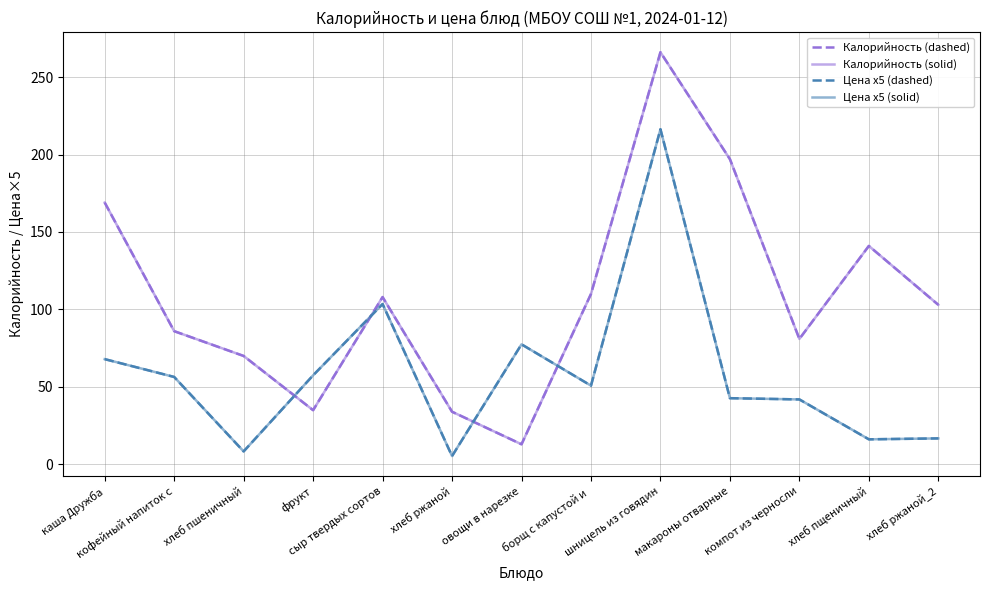

Does the chart have visible grid lines?

Yes